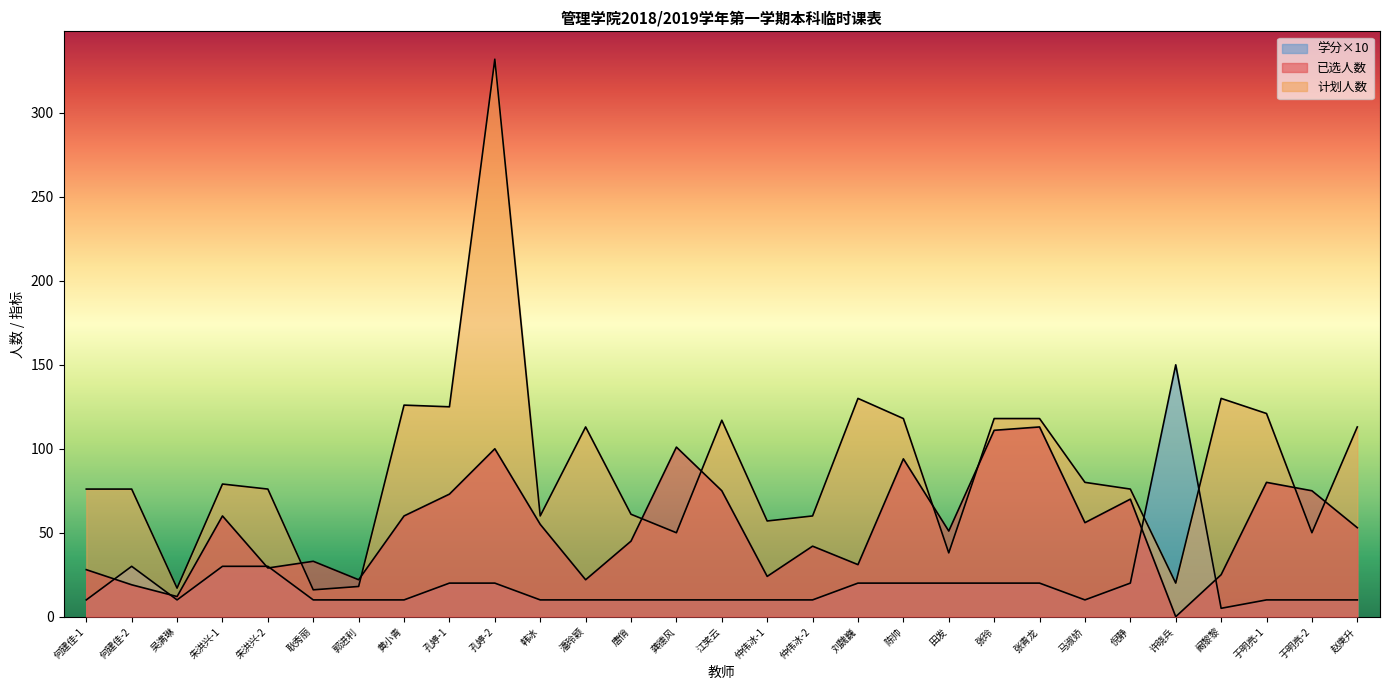

What is the value of the 计划人数 point at the 5th from the left?

76